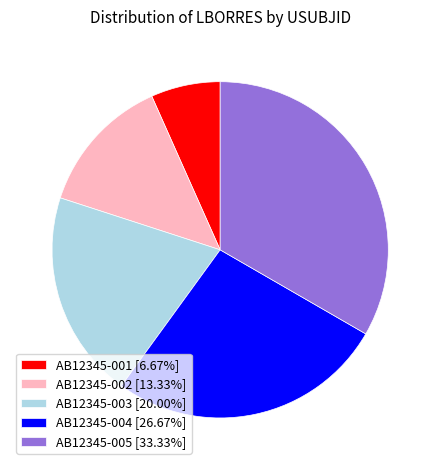

Count the number of slices in the pie.

5